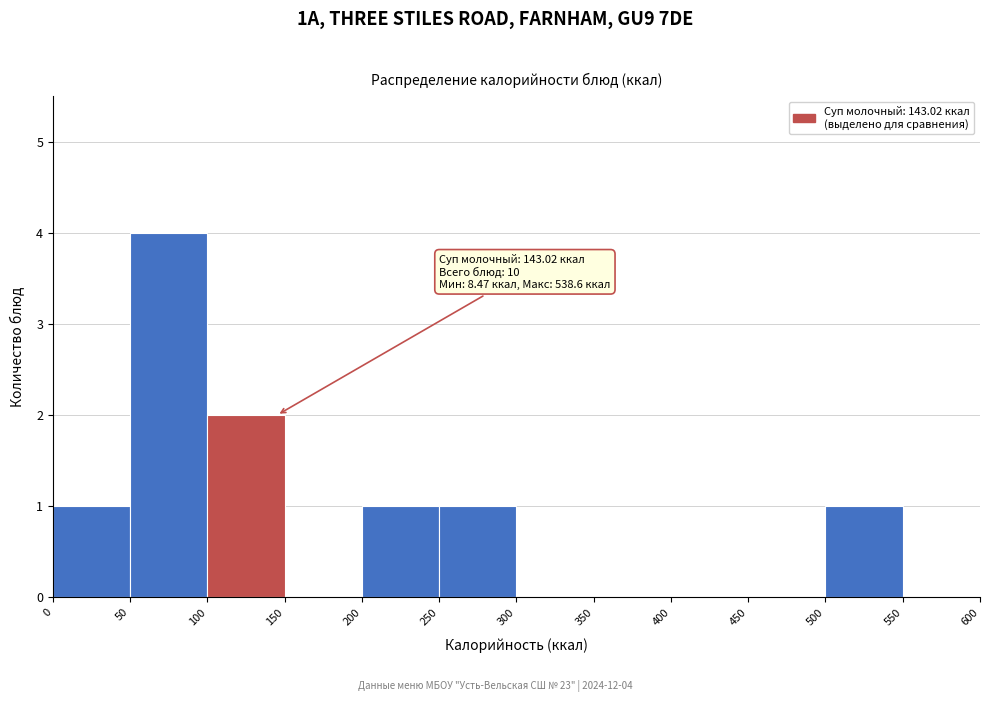

Over which range of the x-axis is the bar tallest?

50 to 100